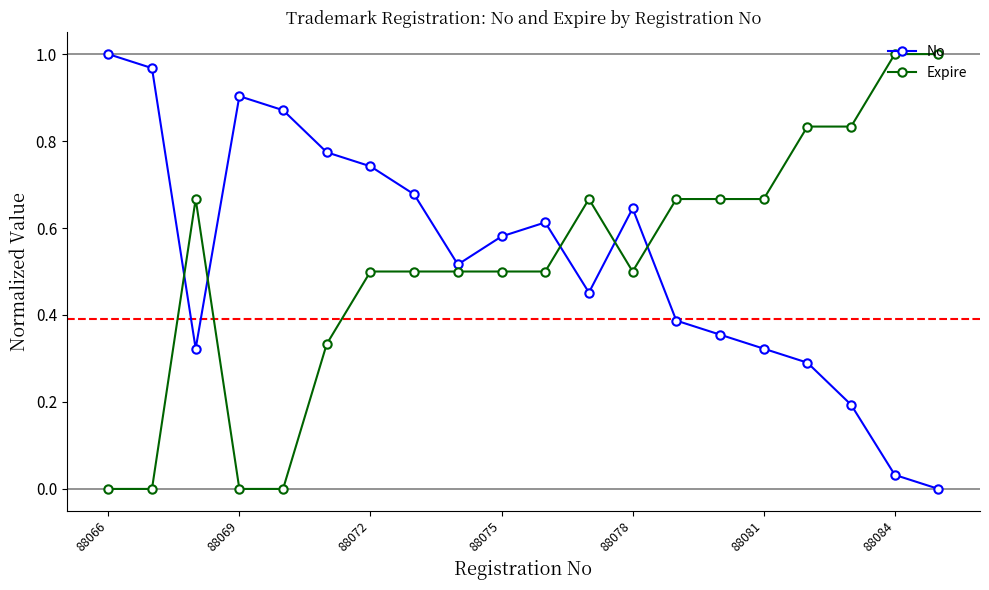

What is the sum of all No values?

10.6